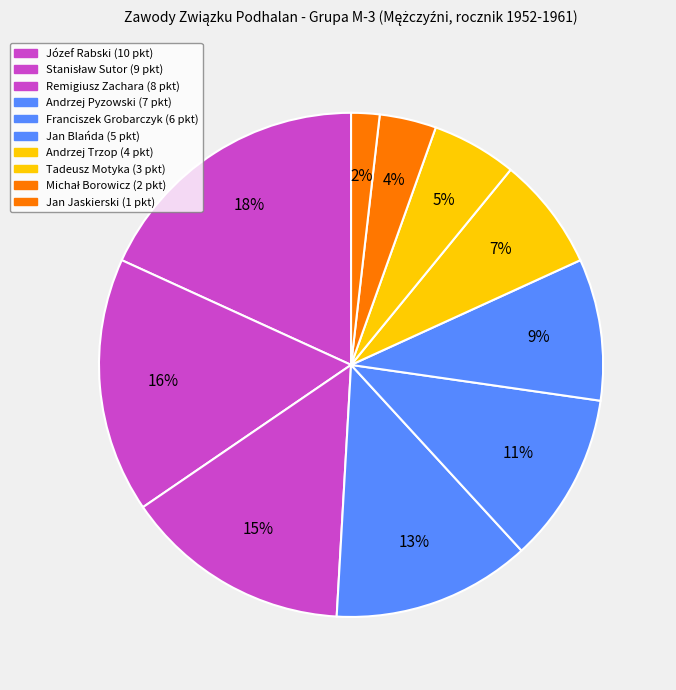

The Józef Rabski slice represents 26% of the pie. True or false?

False